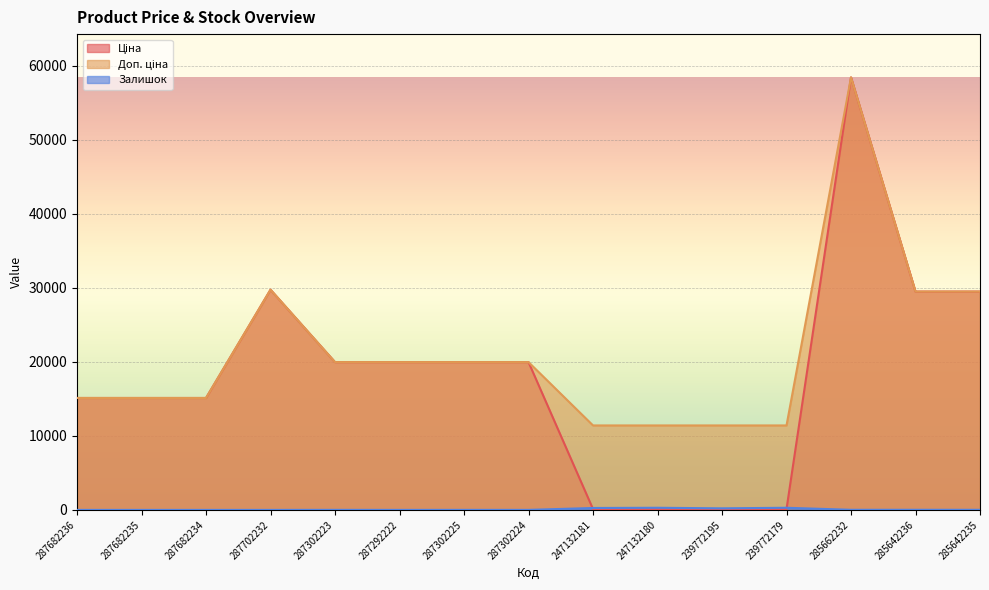

How many interior local valleys does the Залишок series have?

4